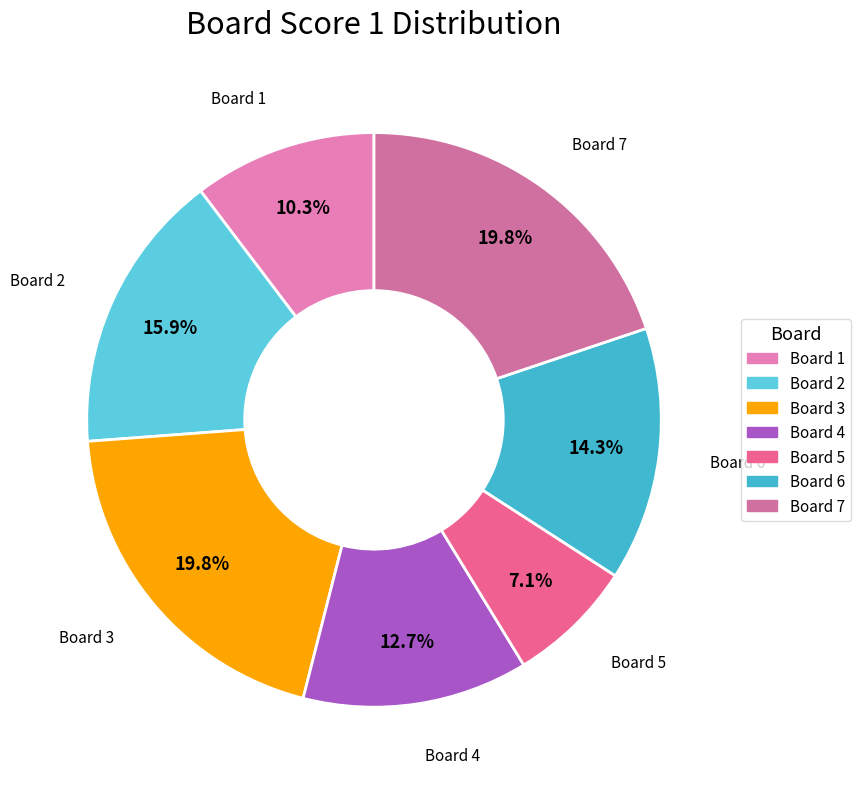

How many slices are in this pie chart?

7